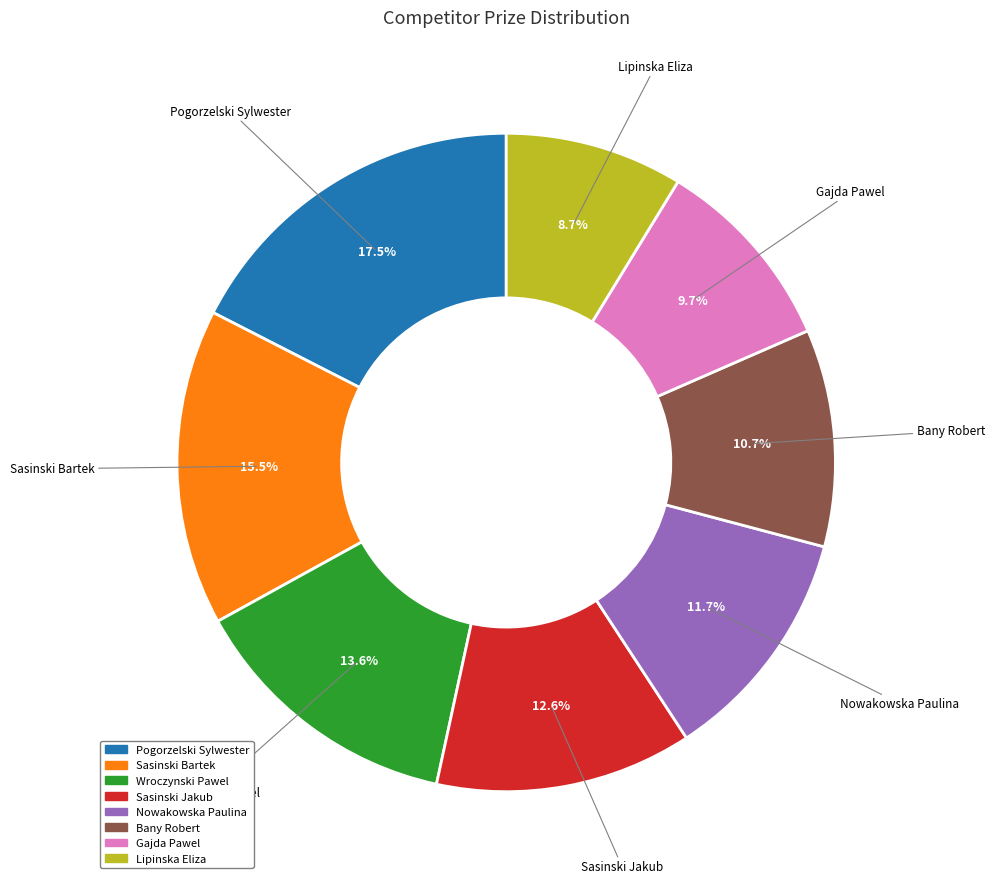

Do Gajda Pawel and Lipinska Eliza together represent more than half of the pie?

No